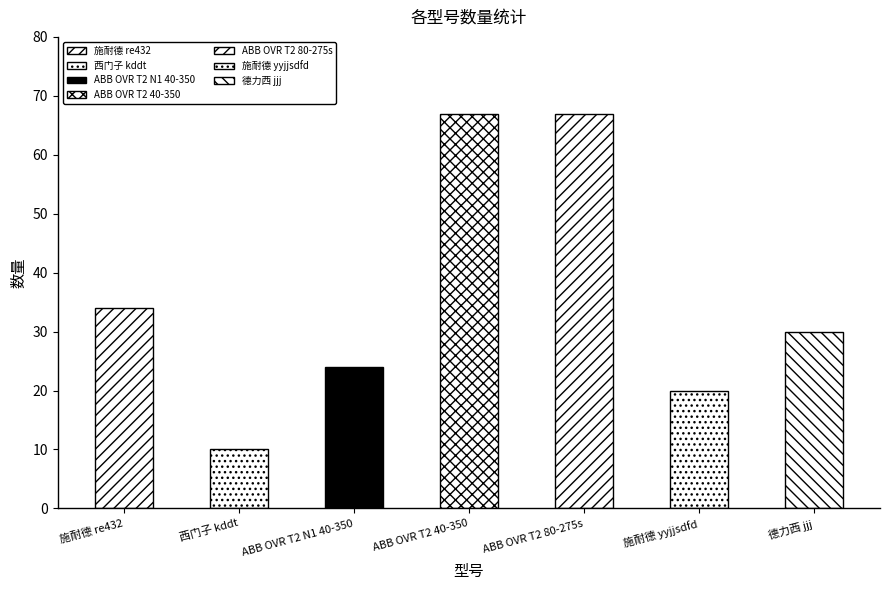

What is the label of the 1st bar from the right?

德力西 jjj